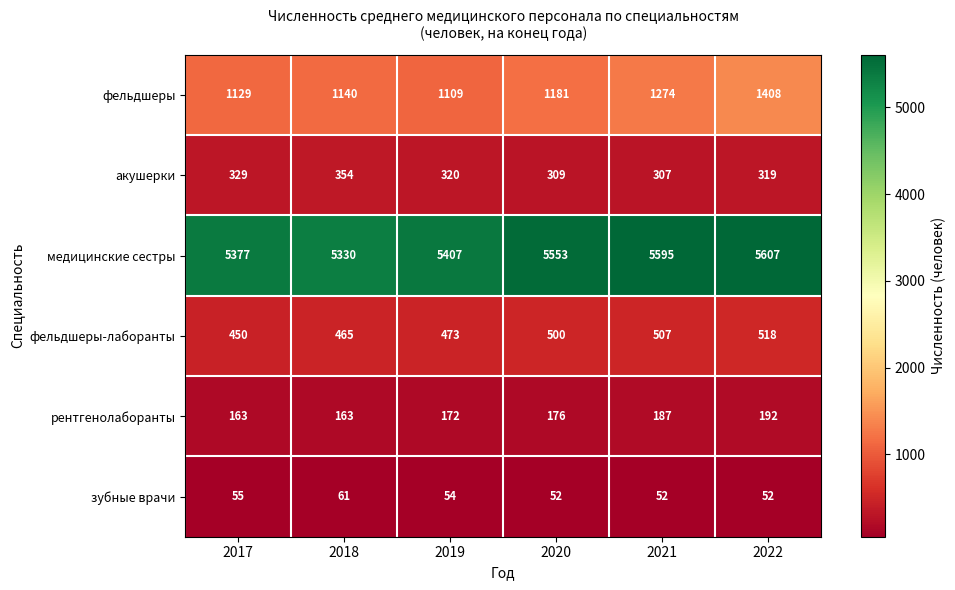

Where is фельдшеры nearest to the value 1258?

2021